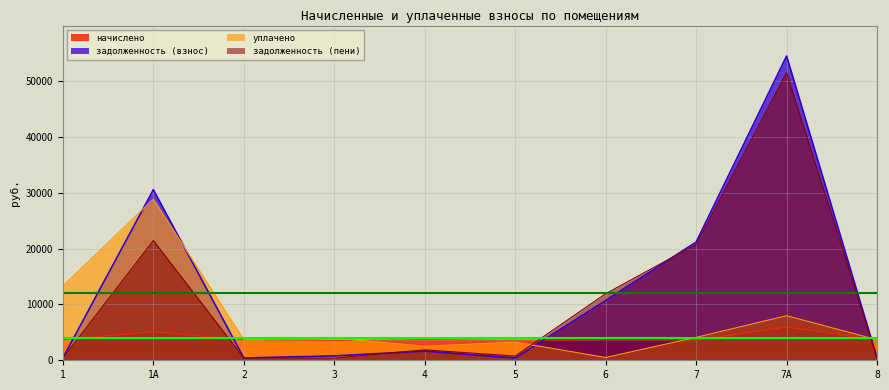

Rank the series by their maximum value, from highest to lowest.

задолженность (взнос), задолженность (пени), уплачено, начислено